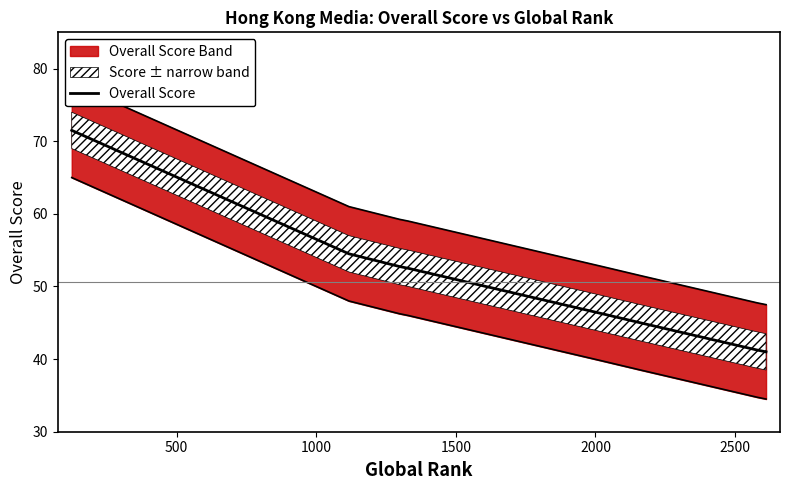

What is the maximum value shown in the chart?

71.5